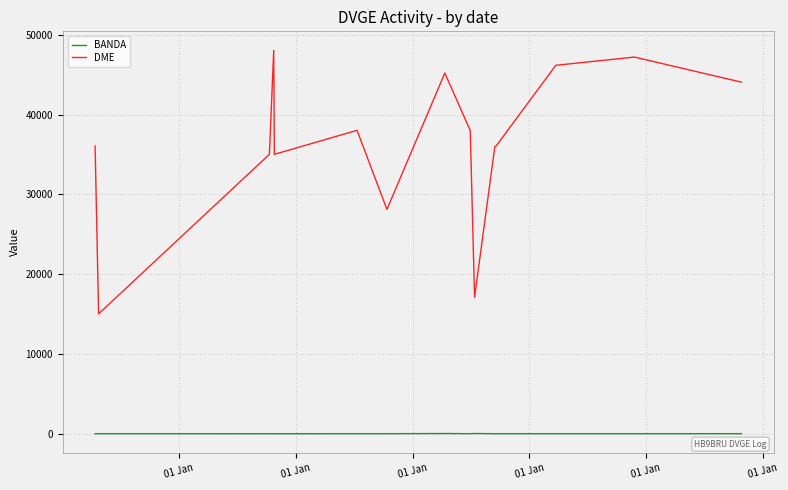

Which series has the largest range (max minus min)?

DME